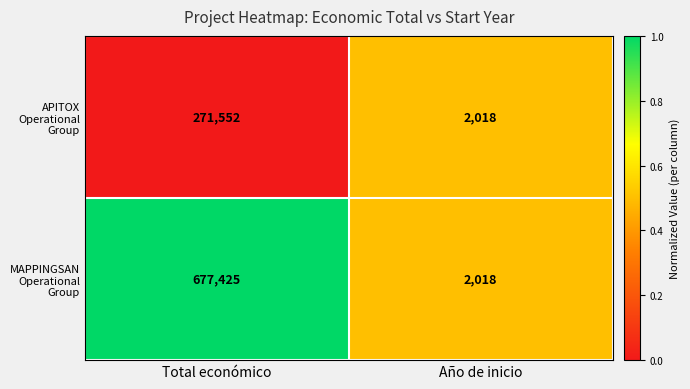

Reading right to left, transcribe all the data shown in this chart.

APITOX Operational Group: 2018	271552
MAPPINGSAN Operational Group: 2018	677425